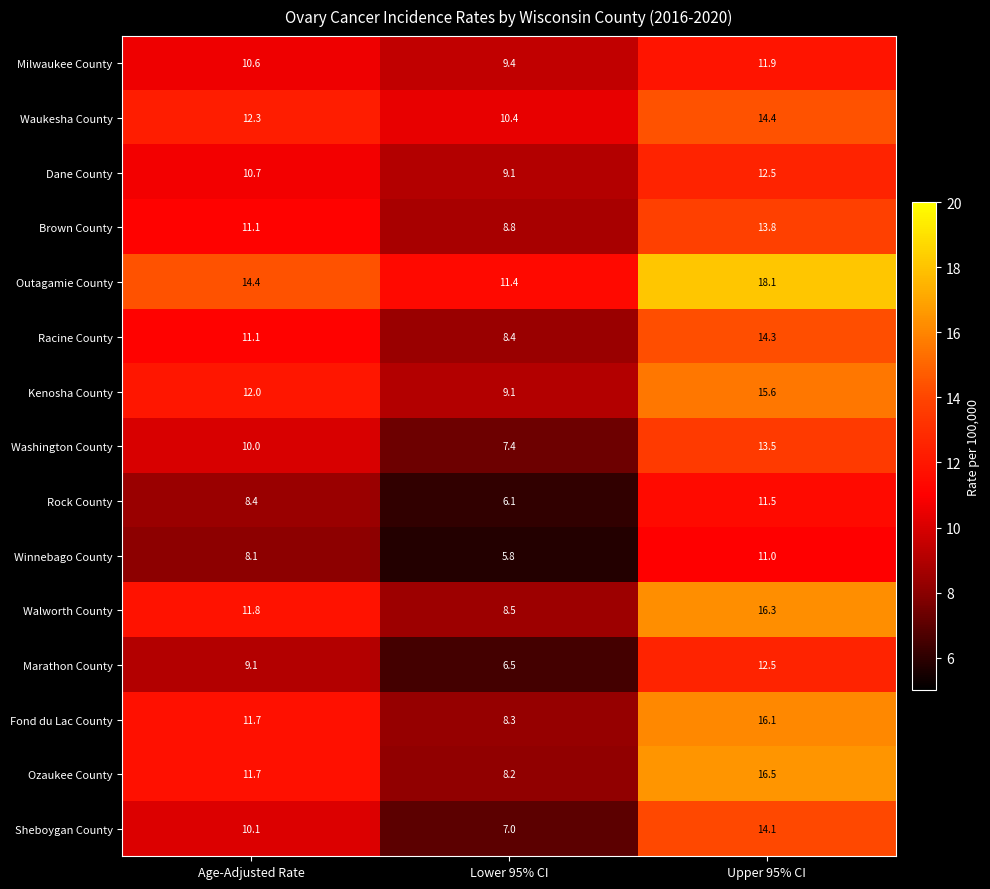

What is the minimum value shown in the chart?

5.8